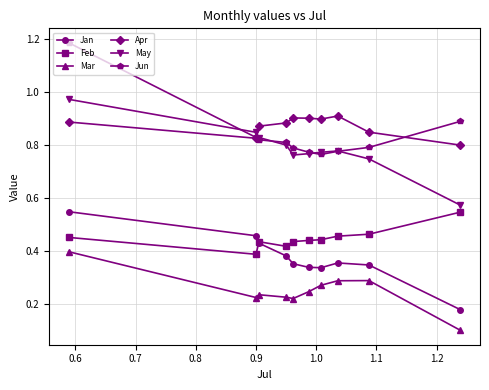

At how many categories does at least one series exceed 0?

10